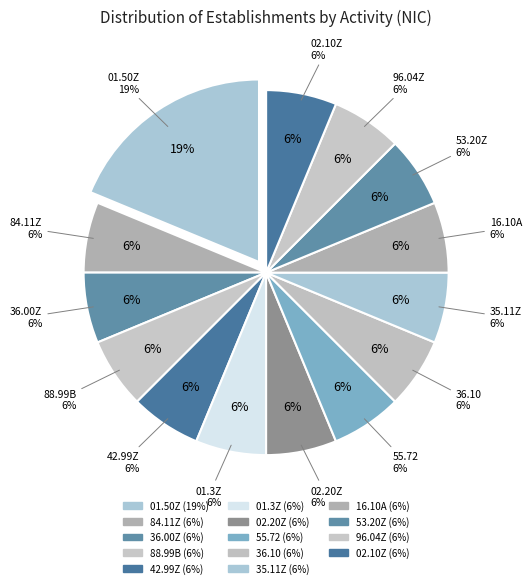

Is there a majority slice in this chart?

No